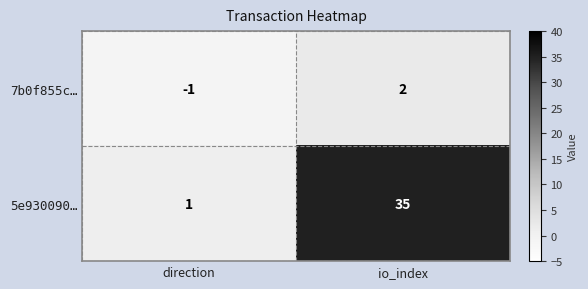

Which series has the largest total across all categories?

5e930090…